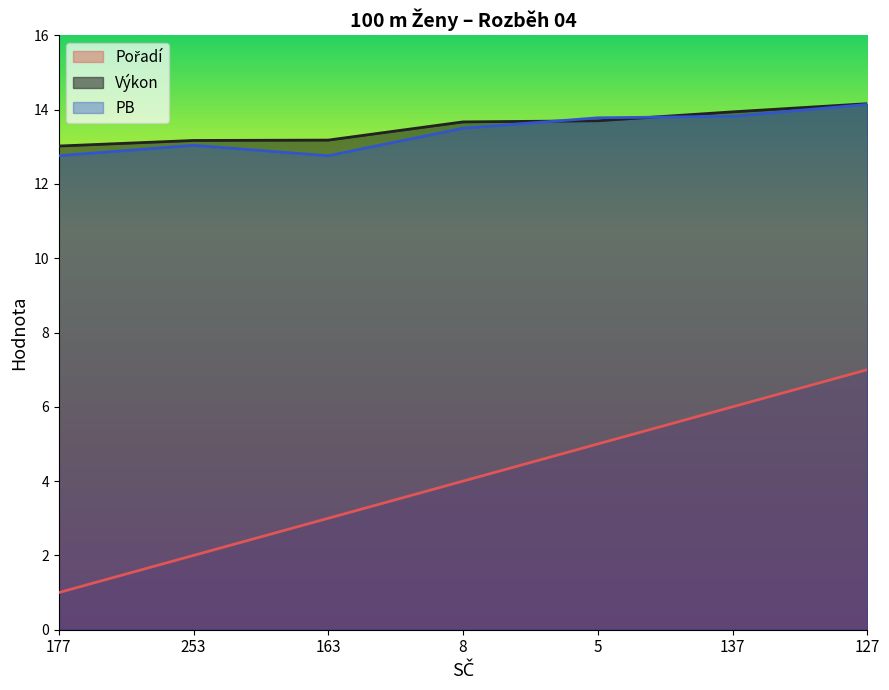

What is the minimum value shown in the chart?

1.0